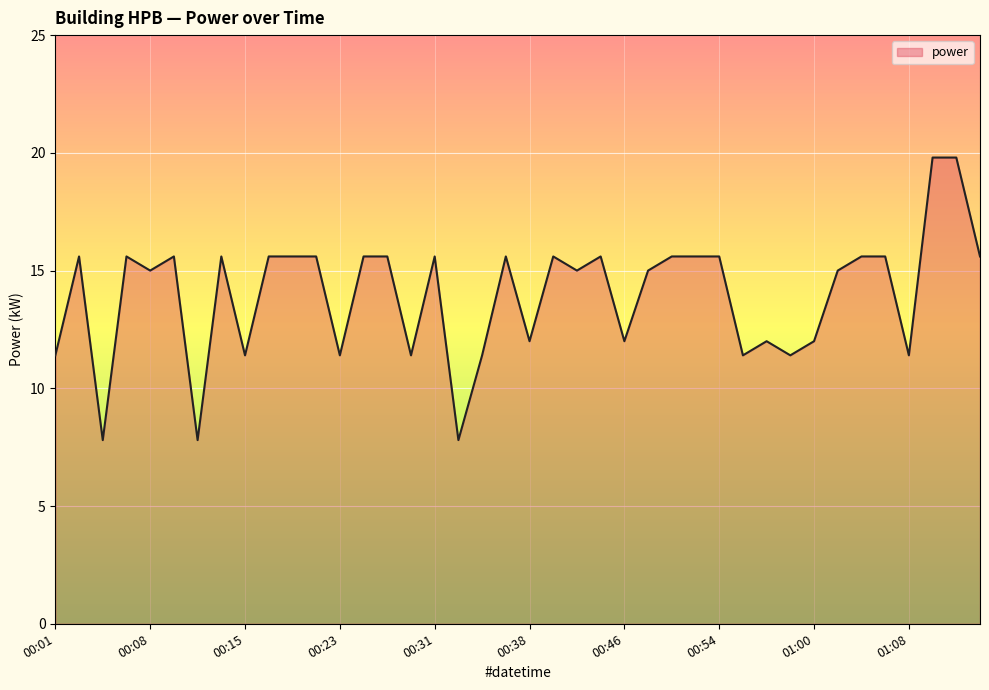

What is the difference between the maximum and minimum values?

12.0